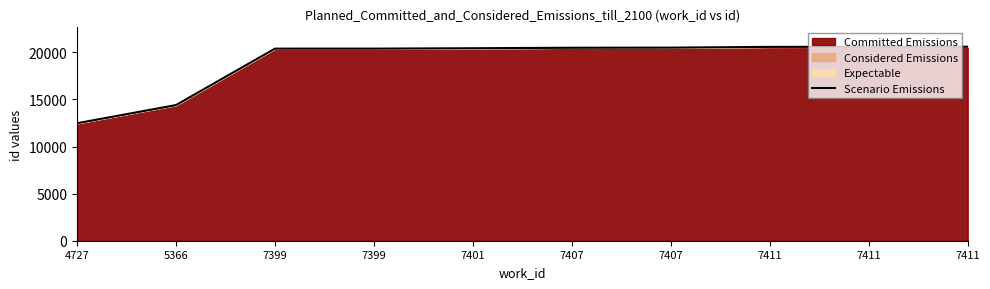

True or false: the data has more than 0 interior local peaks.

False